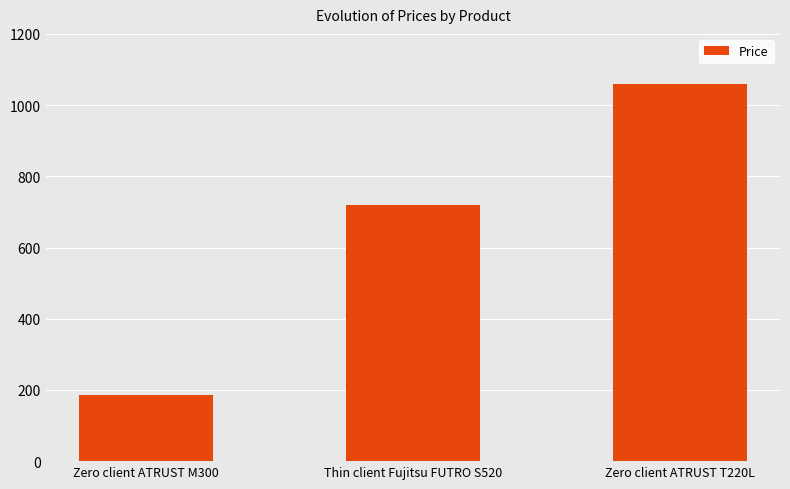

Count the number of data series in this chart.

1